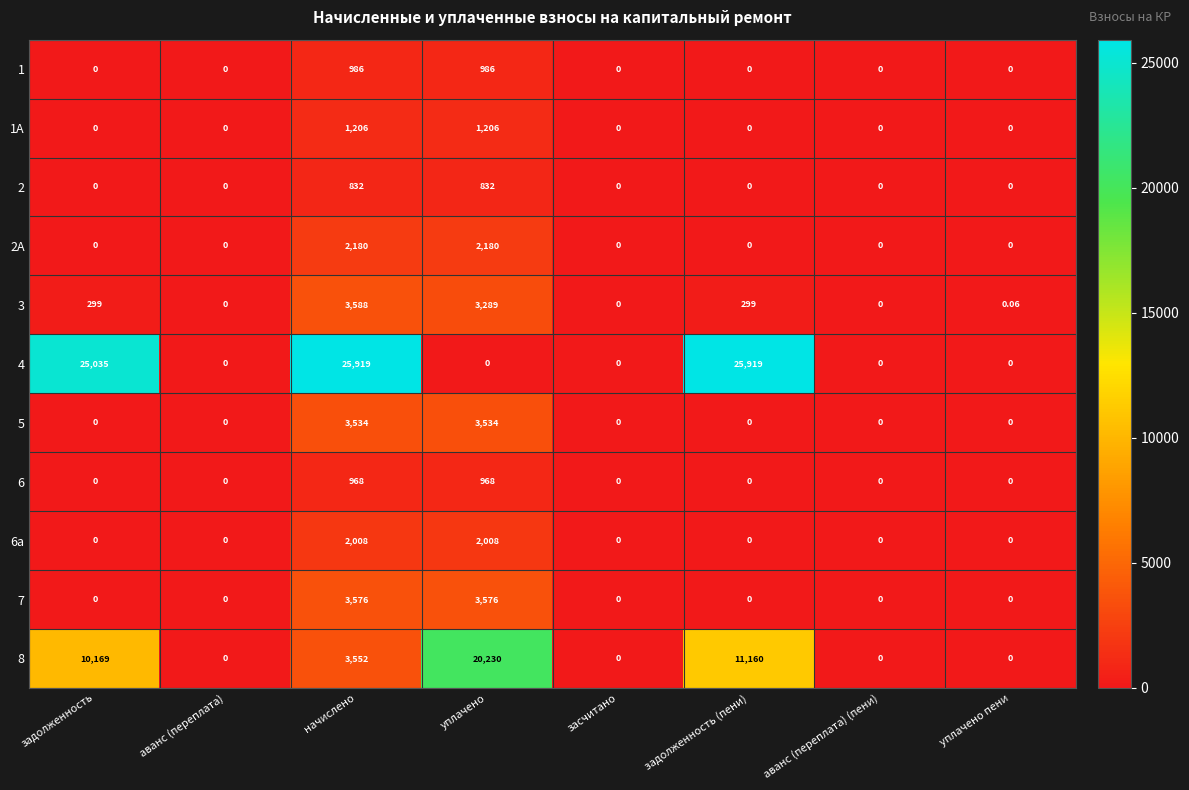

Where is 8 nearest to the value 10115?

задолженность